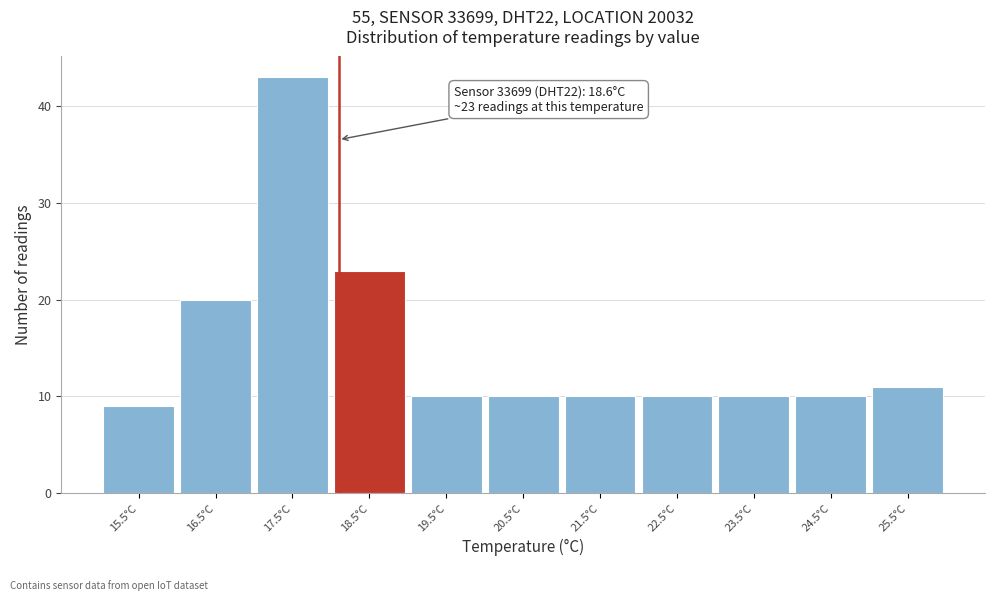

Reading left to right, transcribe all the data shown in this chart.

9	20	43	23	10	10	10	10	10	10	11